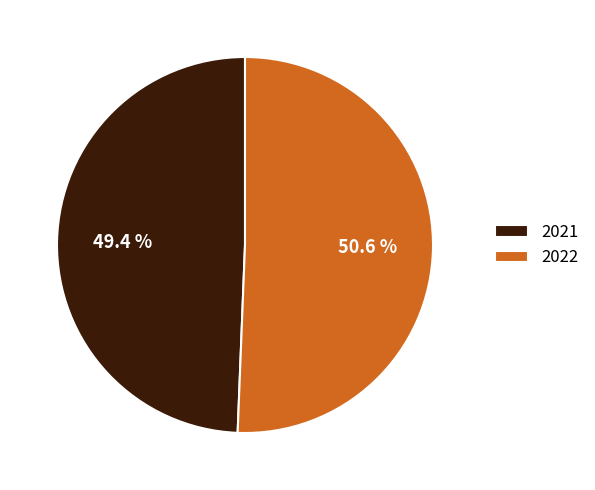

Which category has the biggest portion of the pie?

2022